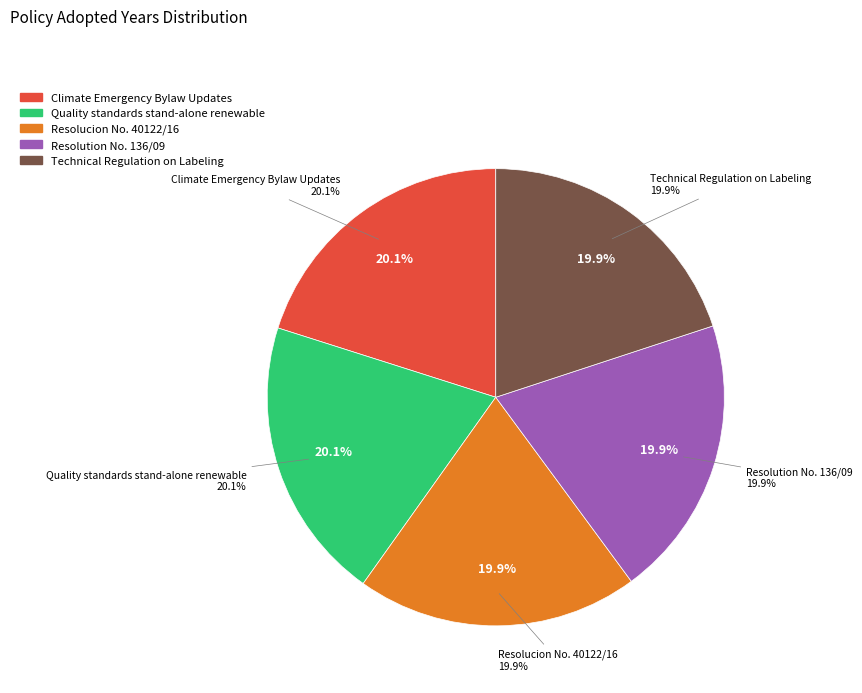

Rank the categories by value from lowest to highest.

Resolucion No. 40122/16, Resolution No. 136/09, Technical Regulation on Labeling, Quality standards stand-alone renewable, Climate Emergency Bylaw Updates